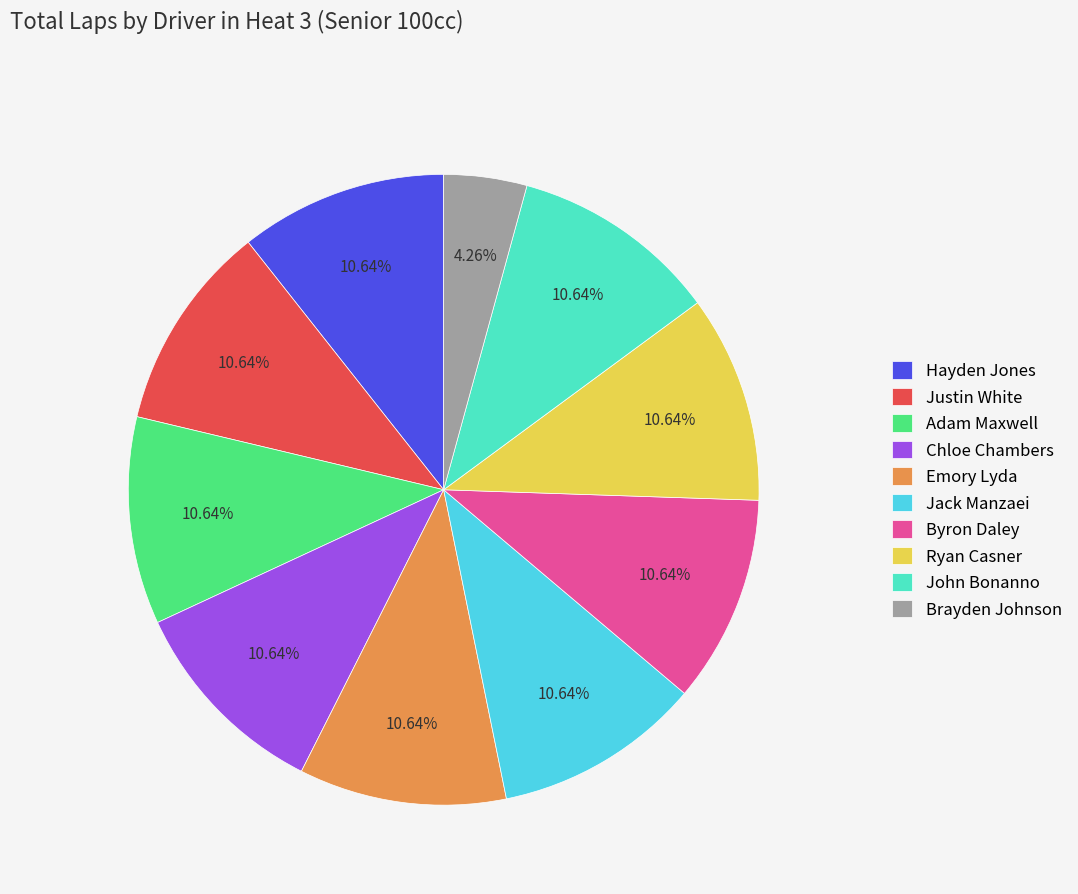

To the nearest percent, what is the combined percentage of Emory Lyda and Ryan Casner?

21%